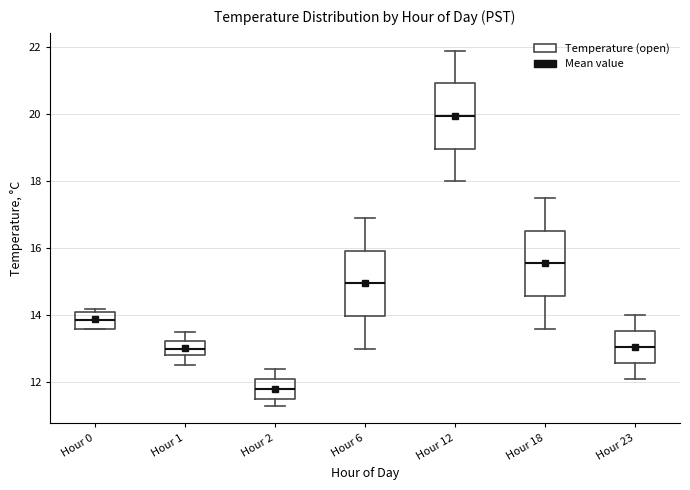

Reading left to right, transcribe this box plot: for each box, give where its median line is, the range the box spans, and where its two whiskers end, as read against the y-axis. The values are not printed on the chart, so give them approximately, as read against the axis.

Hour 0: median 13.8, box 13.6 to 14.2, whiskers 13.6 to 14.2 (just above the box's upper edge)
Hour 1: median 13.0, box 12.8 to 13.2, whiskers 12.6 to 13.6
Hour 2: median 11.8, box 11.6 to 12.2, whiskers 11.4 to 12.4
Hour 6: median 15.0, box 14.0 to 16.0, whiskers 13.0 to 17.0
Hour 12: median 20.0, box 19.0 to 21.0, whiskers 18.0 to 22.0
Hour 18: median 15.6, box 14.6 to 16.6, whiskers 13.6 to 17.6
Hour 23: median 13.0, box 12.6 to 13.6, whiskers 12.2 to 14.0